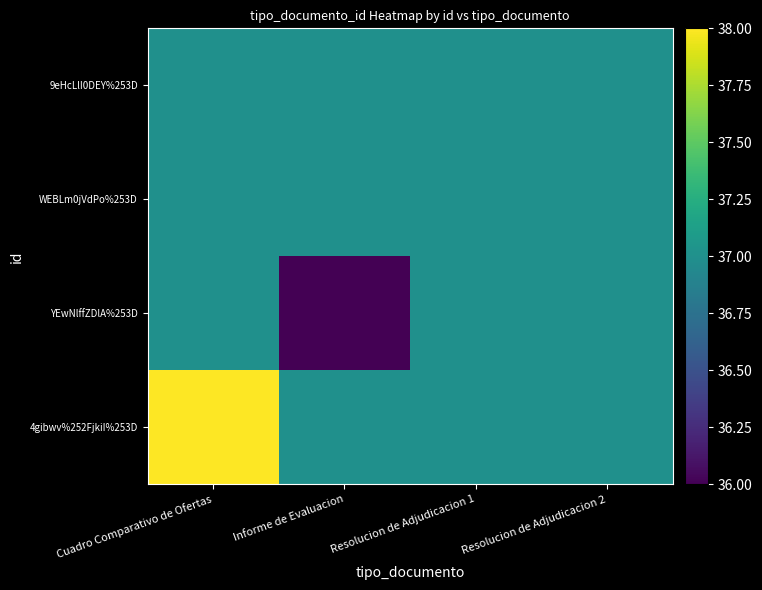

At which category is the sum across all series the highest?

Cuadro Comparativo de Ofertas